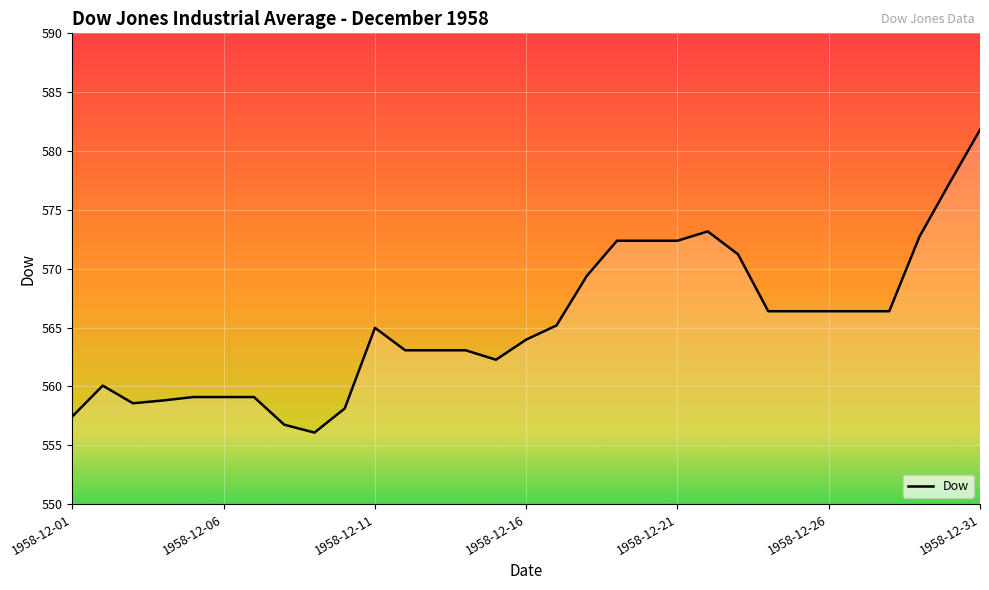

What is the difference between the maximum and minimum values?

25.7